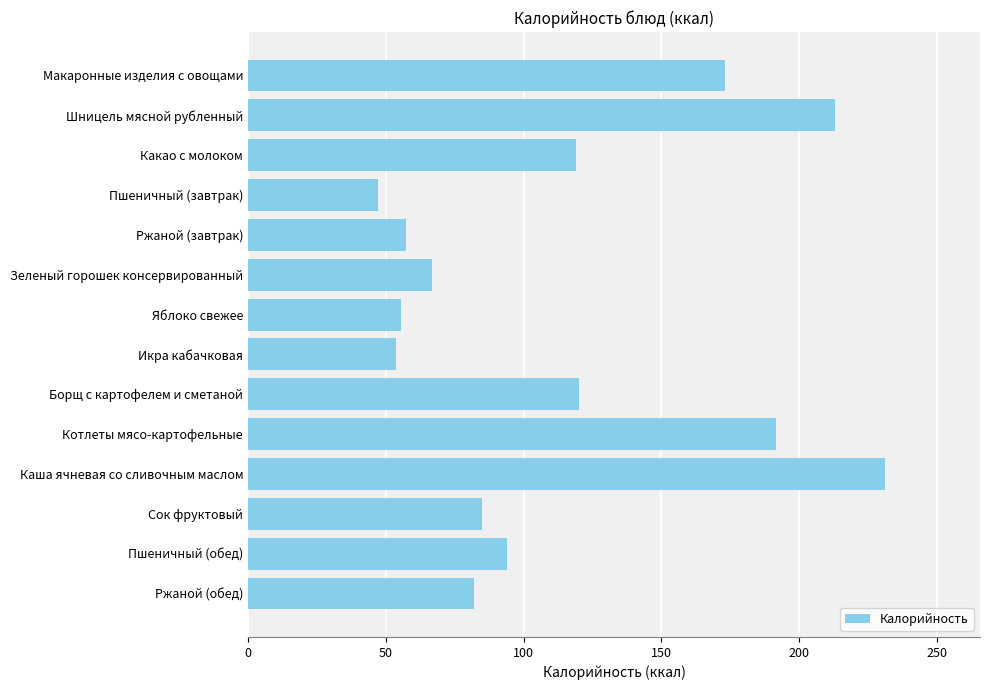

Which label corresponds to the largest value in the chart?

Каша ячневая со сливочным маслом